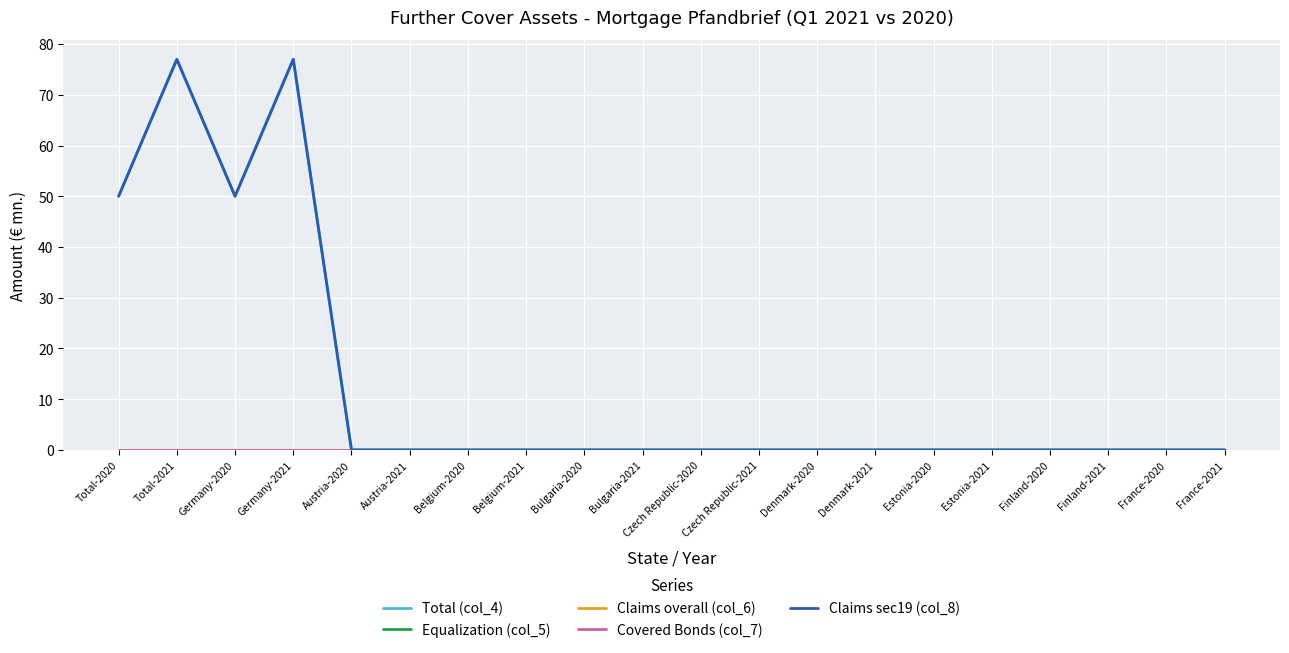

At which label is Claims overall (col_6) closest to 0?

Total-2020